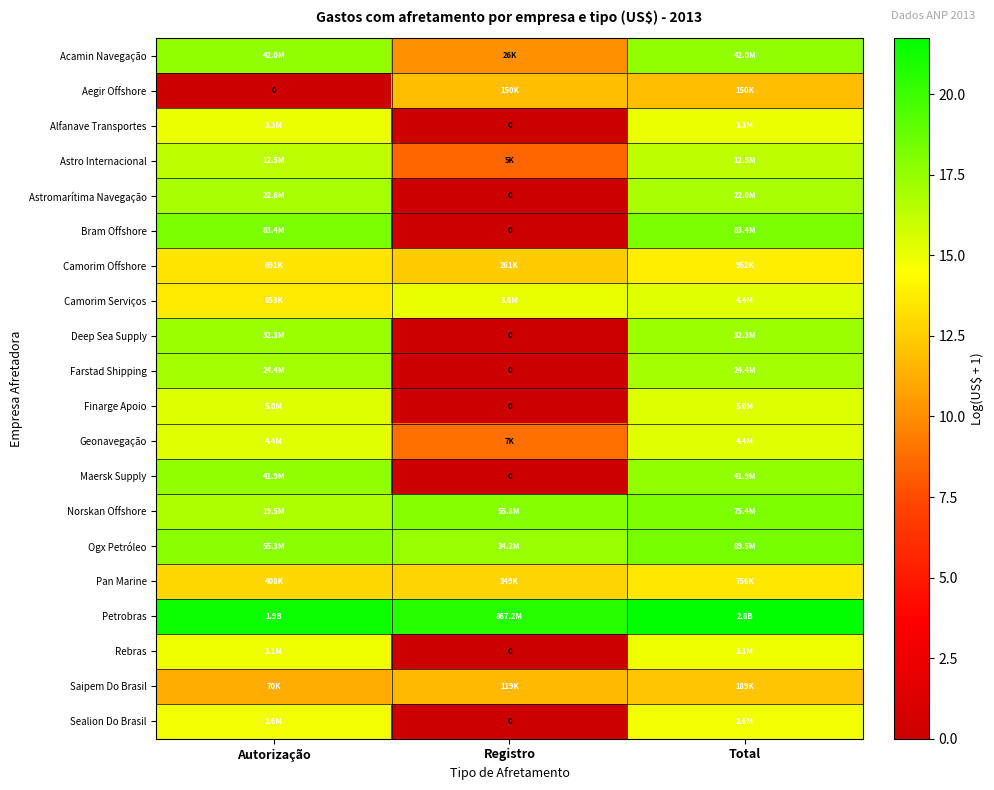

Which series has the largest total across all categories?

Petrobras